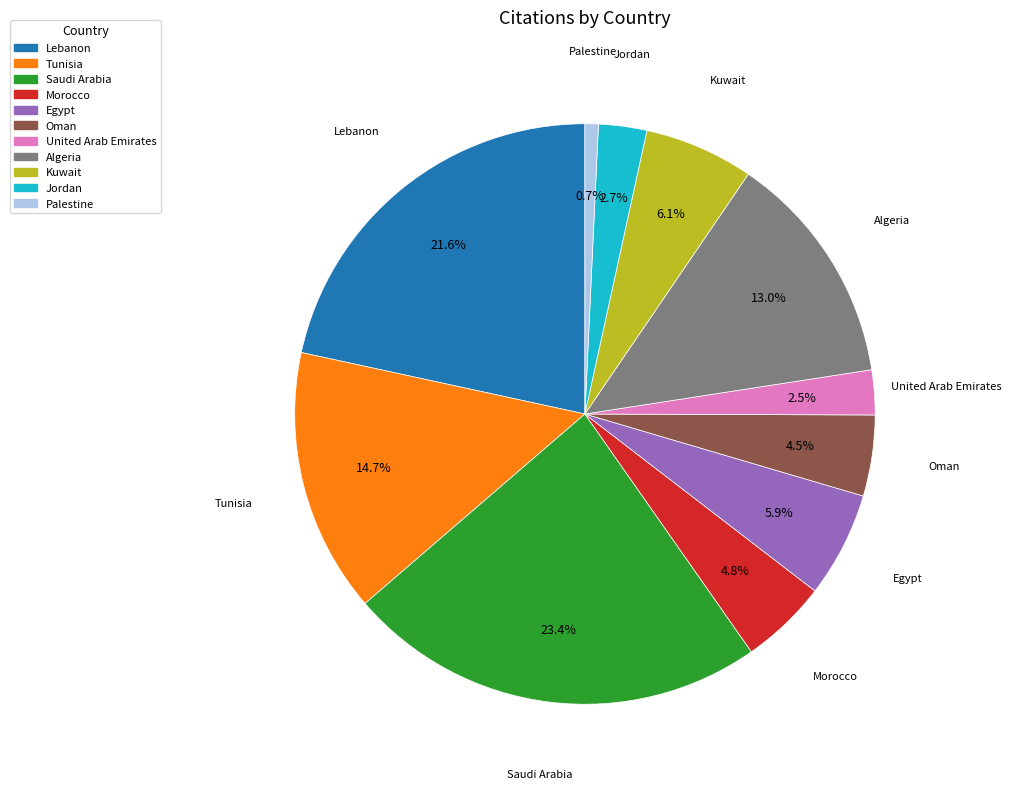

Does any single category account for the majority?

No